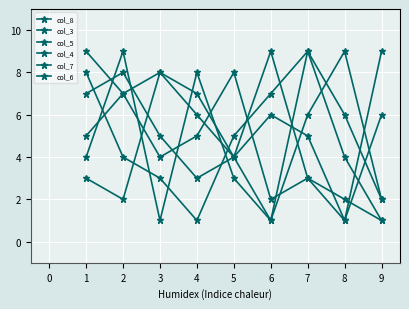

How many data points in col_8 are less than 4?

4